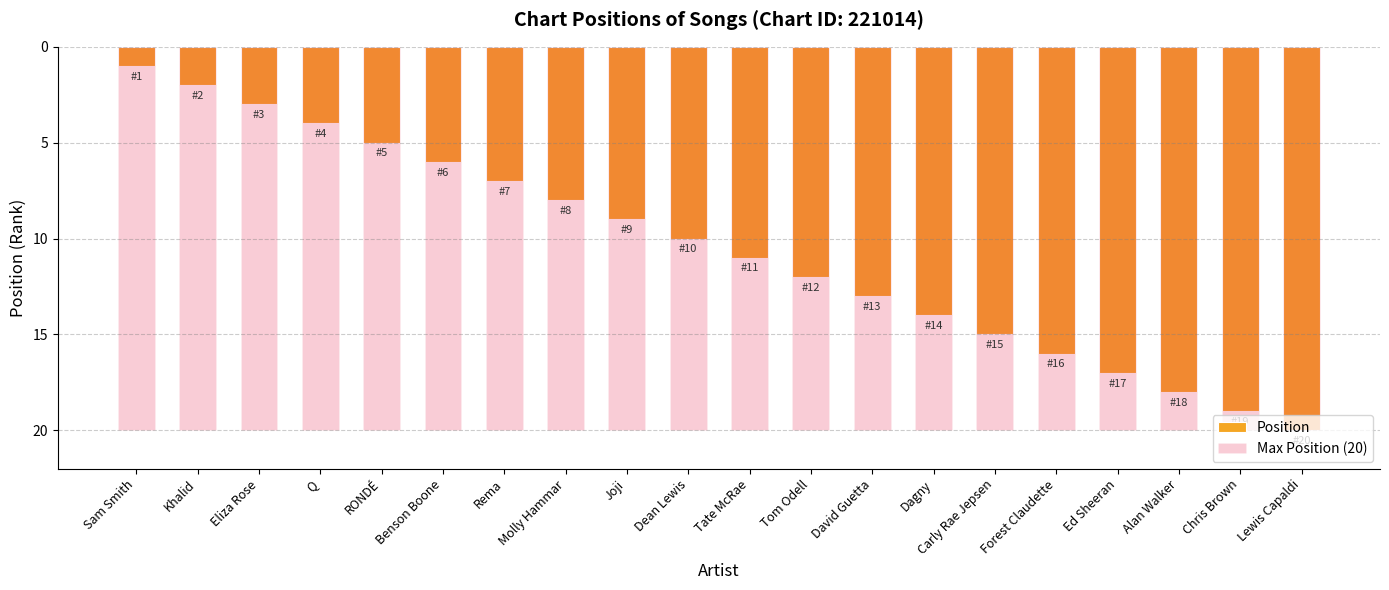

List the labels in order of Max Position (20) value, largest first.

Sam Smith, Khalid, Eliza Rose, Q, RONDÉ, Benson Boone, Rema, Molly Hammar, Joji, Dean Lewis, Tate McRae, Tom Odell, David Guetta, Dagny, Carly Rae Jepsen, Forest Claudette, Ed Sheeran, Alan Walker, Chris Brown, Lewis Capaldi